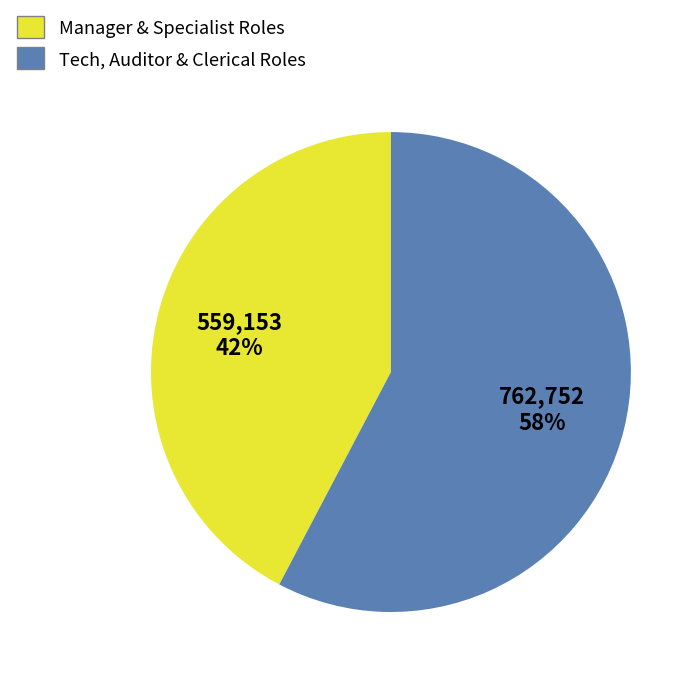

To the nearest percent, what percentage of the pie is Manager & Specialist Roles?

42%